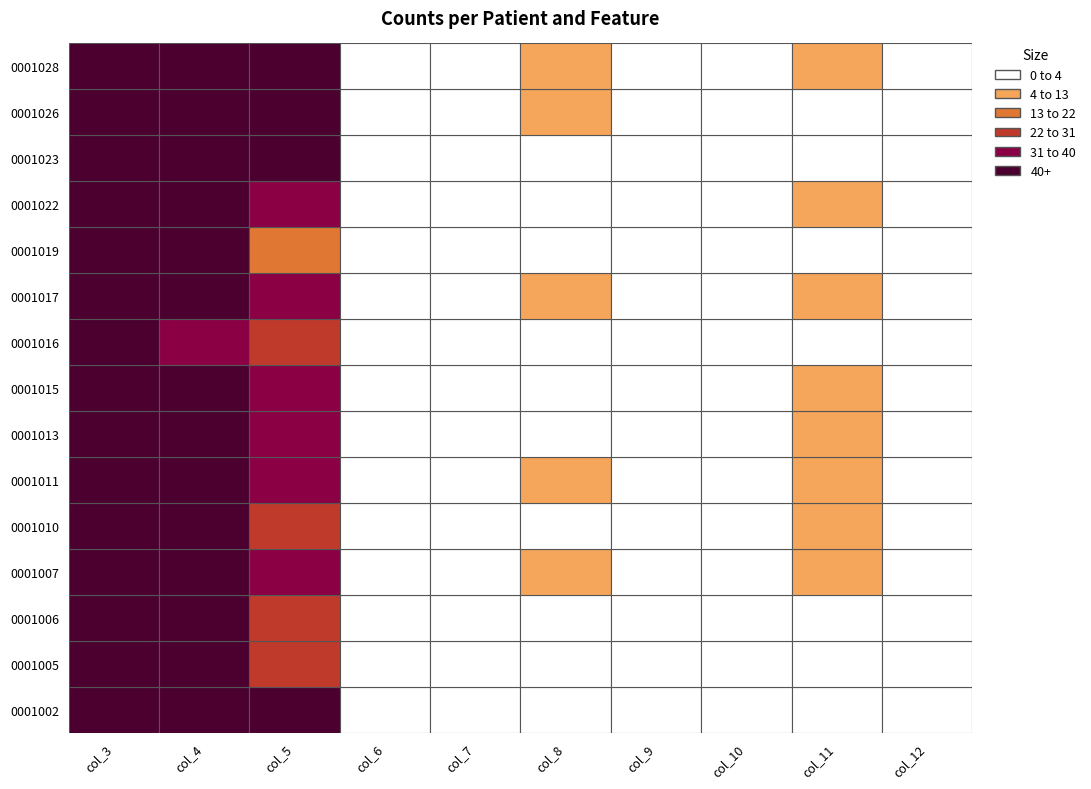

How many data points in 0001011 are above 5?

4